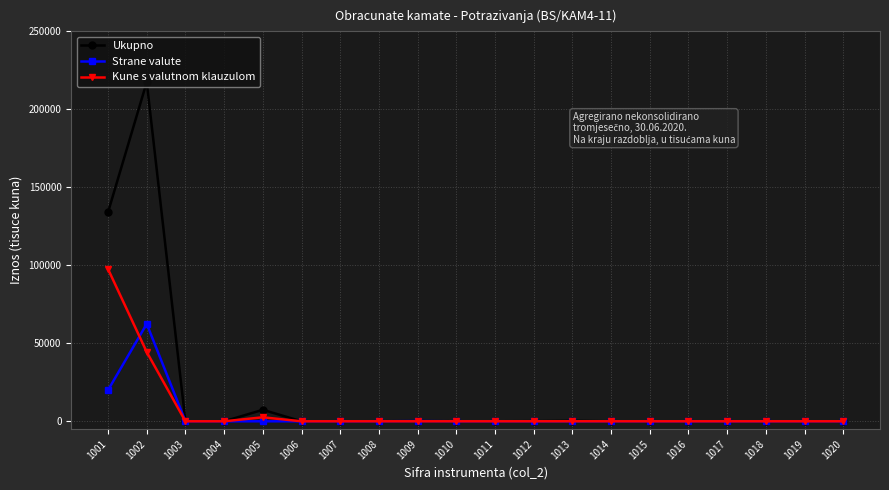

Rank the series by their average value, from highest to lowest.

Ukupno, Kune s valutnom klauzulom, Strane valute